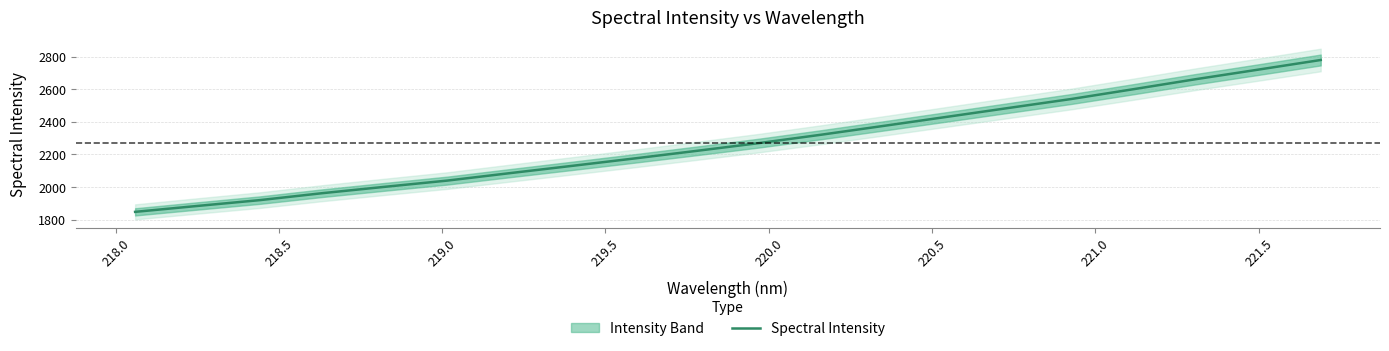

What is the maximum value for Spectral Intensity?

2780.6